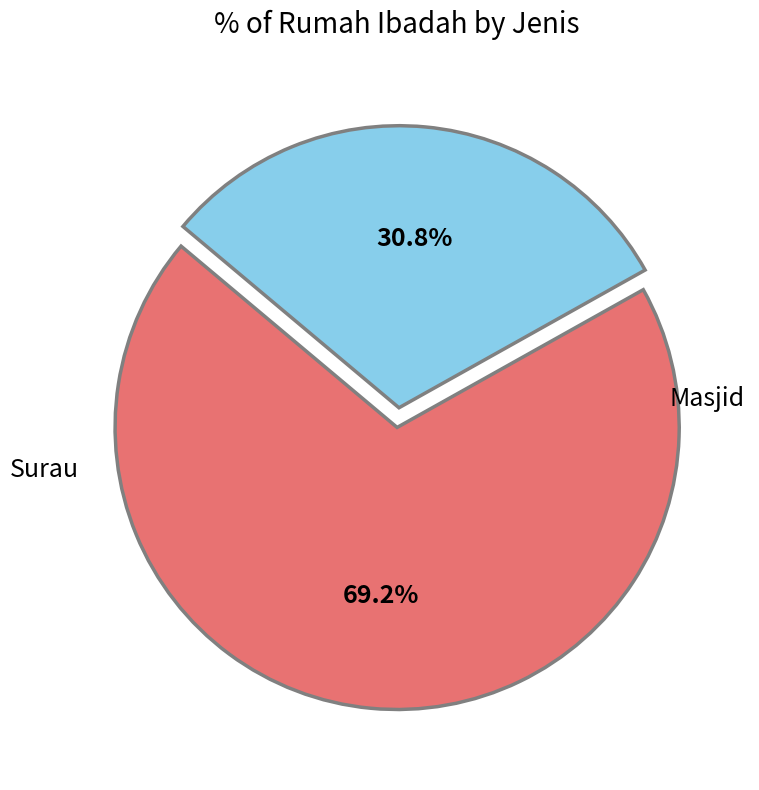

Does any single category account for the majority?

Yes